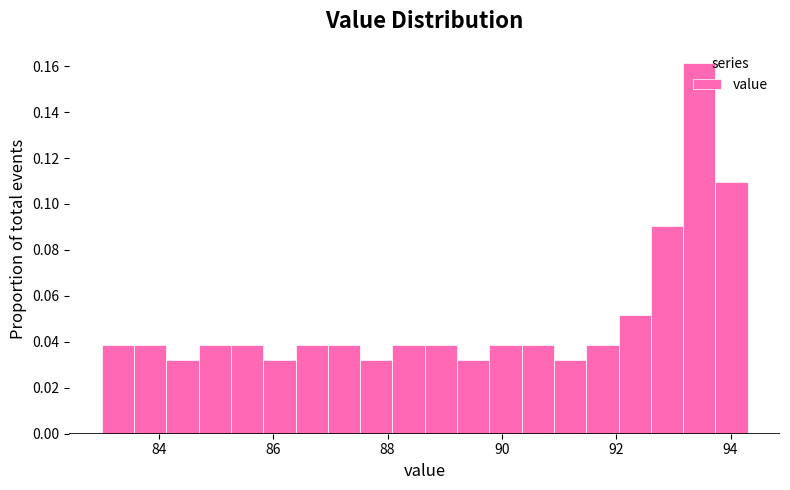

Read against the x-axis, roughly where is the centre of the tallest bar?

93.4